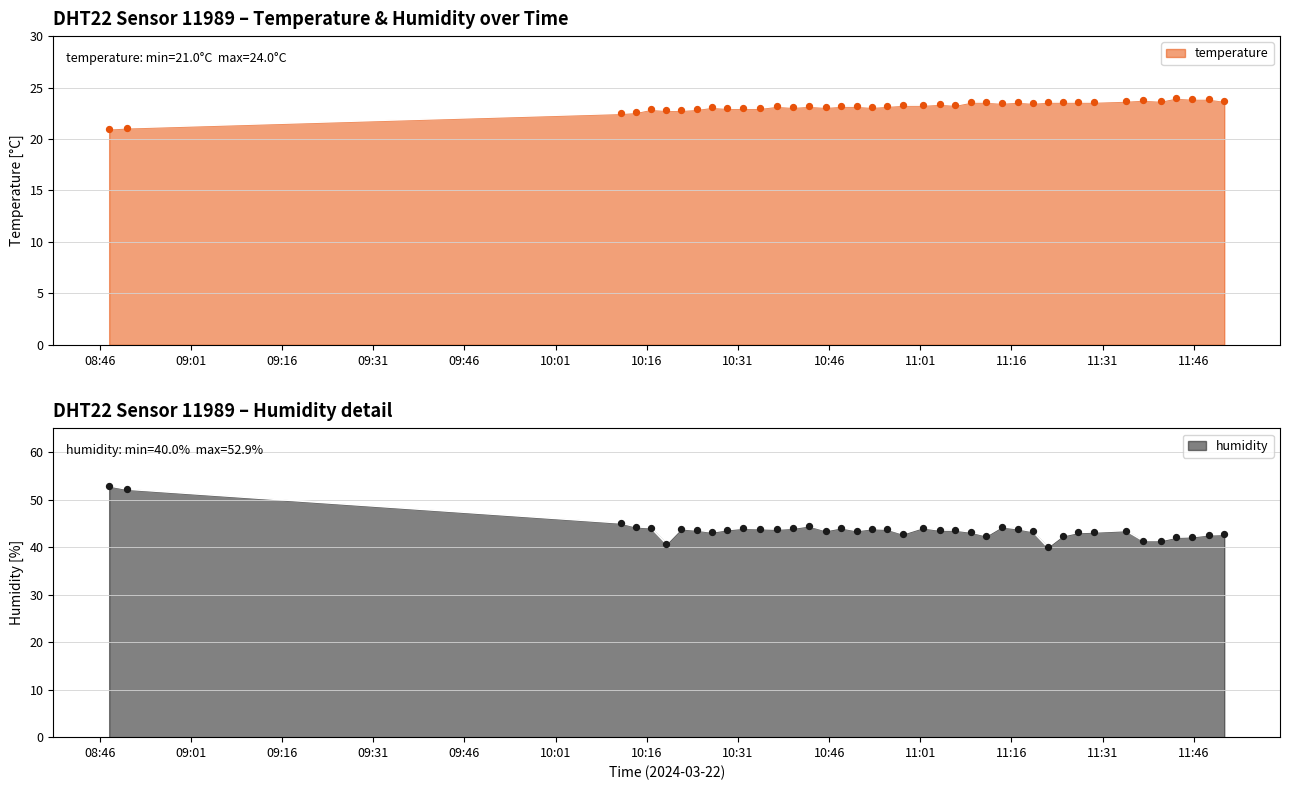

Which series contains the lowest Y value?

temperature